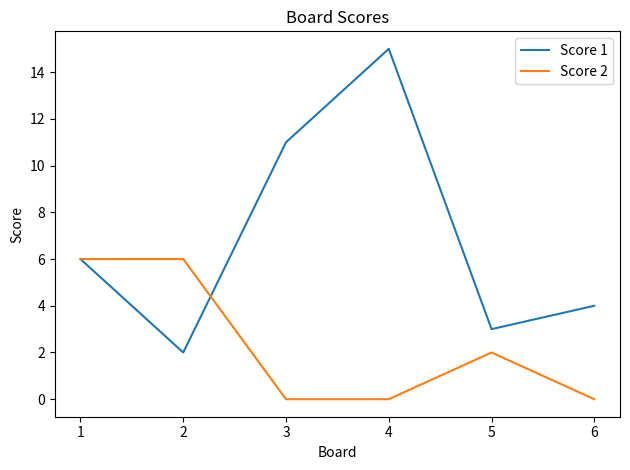

Reading left to right, list all the values displayed in this chart.

Score 1: 1=6	2=2	3=11	4=15	5=3	6=4
Score 2: 1=6	2=6	3=0	4=0	5=2	6=0